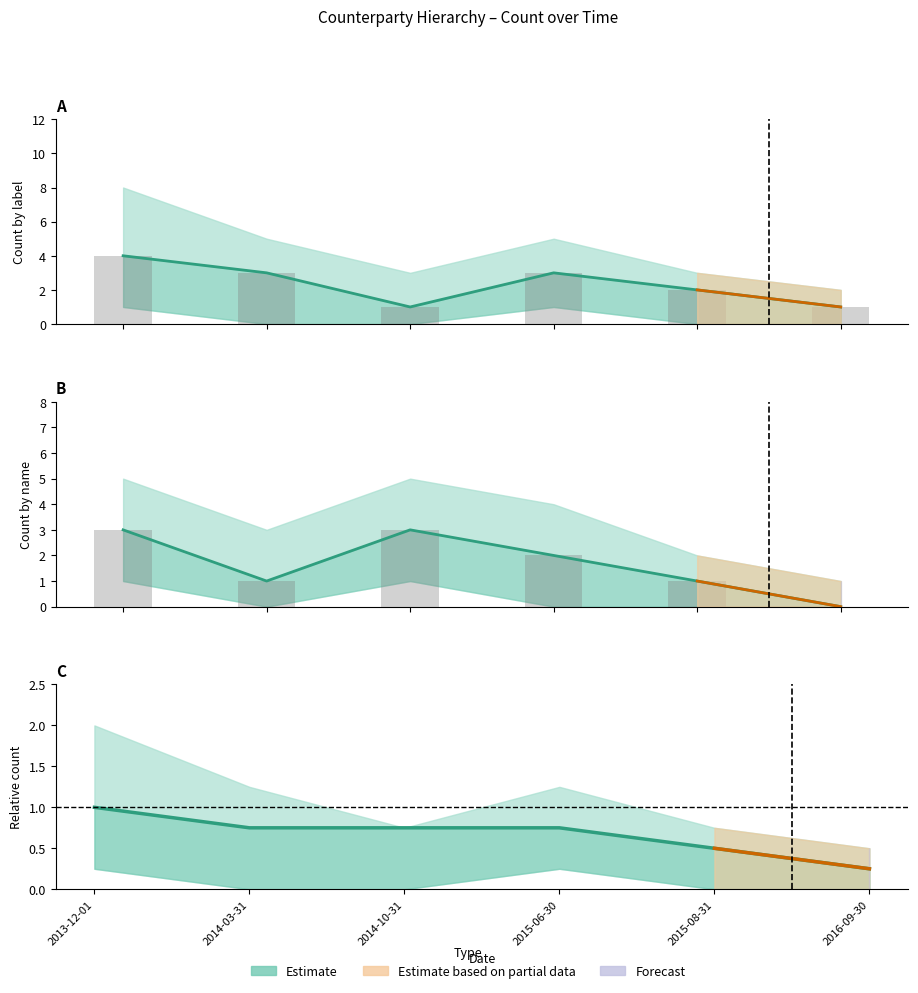

What is the difference between the highest and lowest values at 2016-09-30?

1